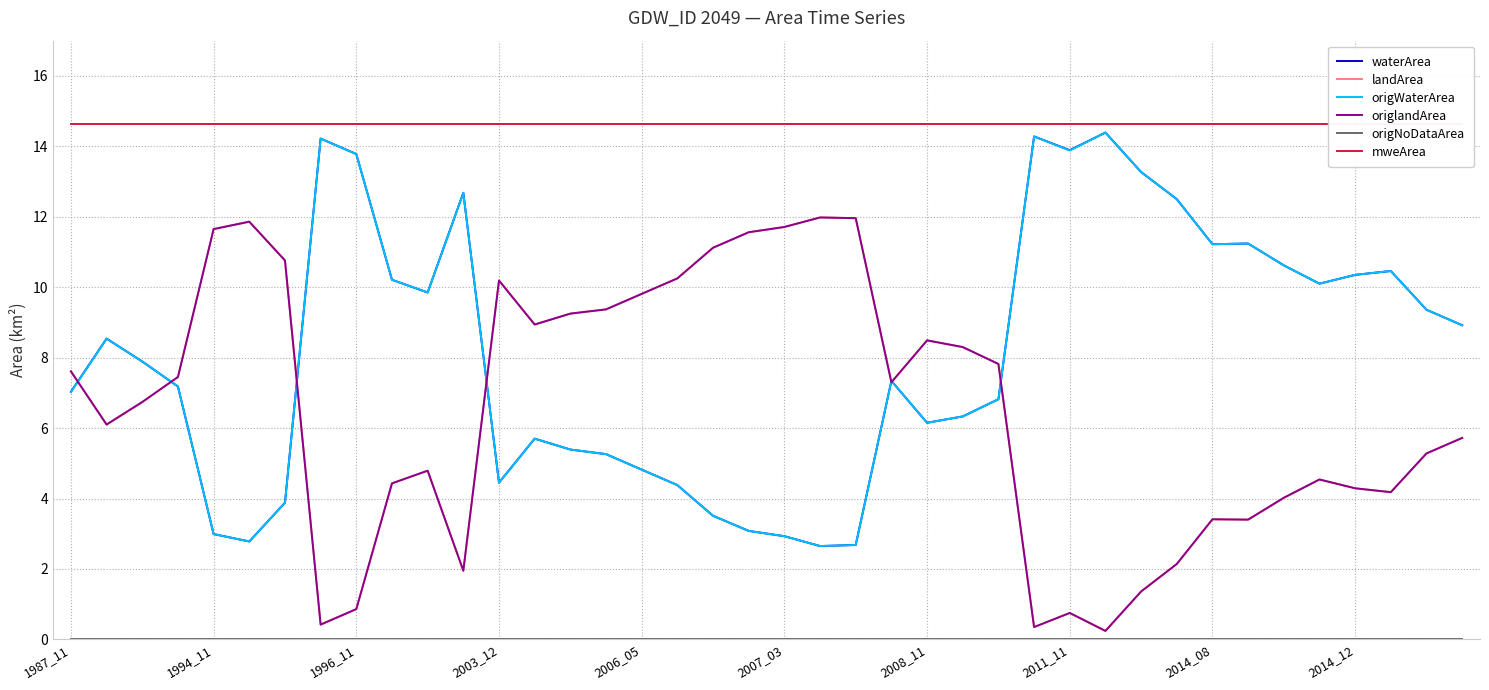

The origWaterArea series shows 2.9 at 2007_03. True or false?

True